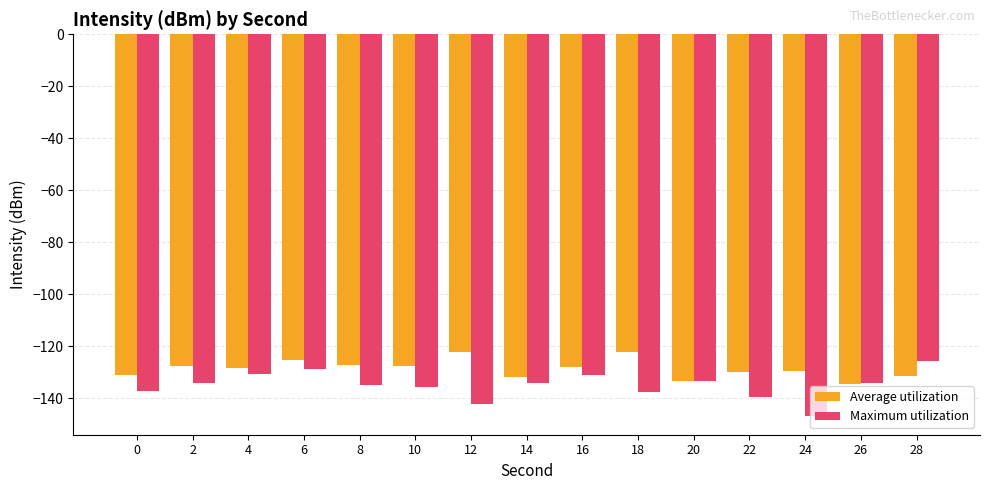

How many groups of bars are there?

15